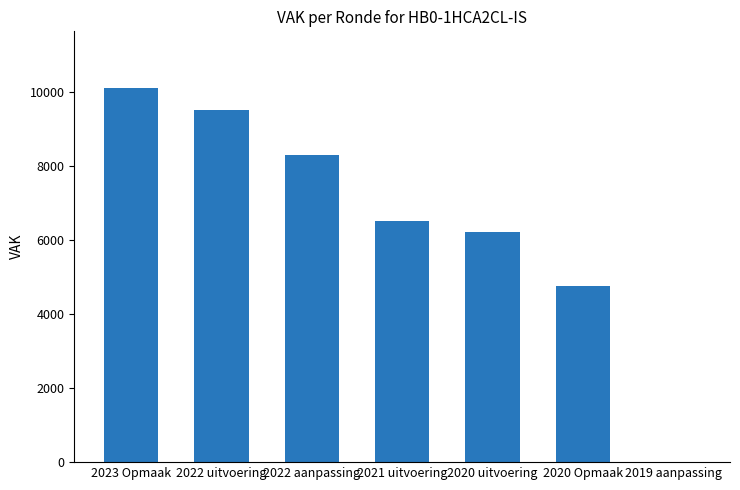

The chart shows a value of 0 at 2019 aanpassing. True or false?

True